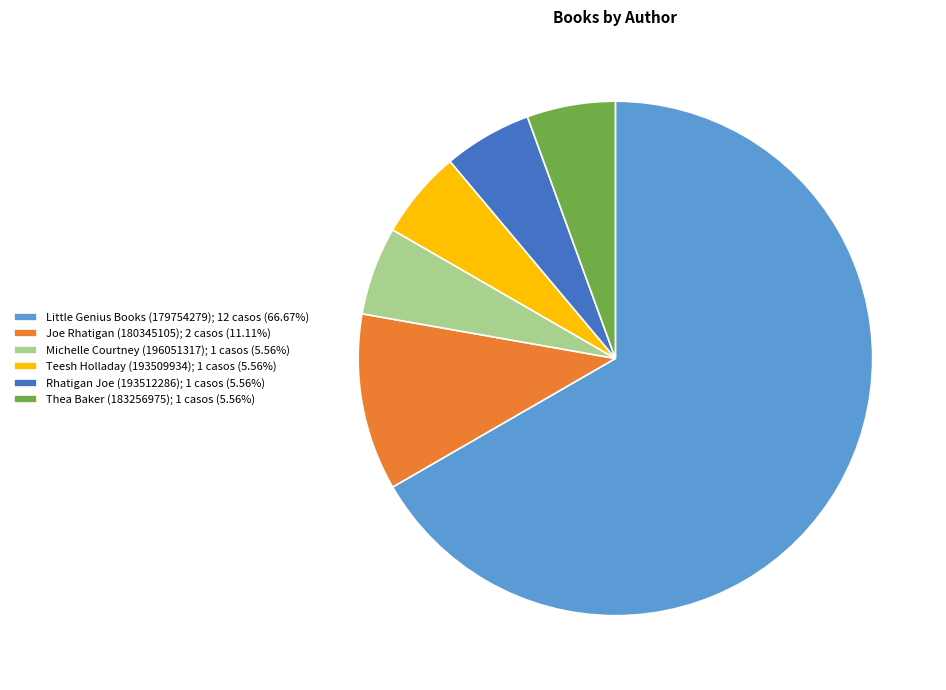

Does Rhatigan Joe (193512286); 1 casos (5.56%) account for over 50% of the chart?

No